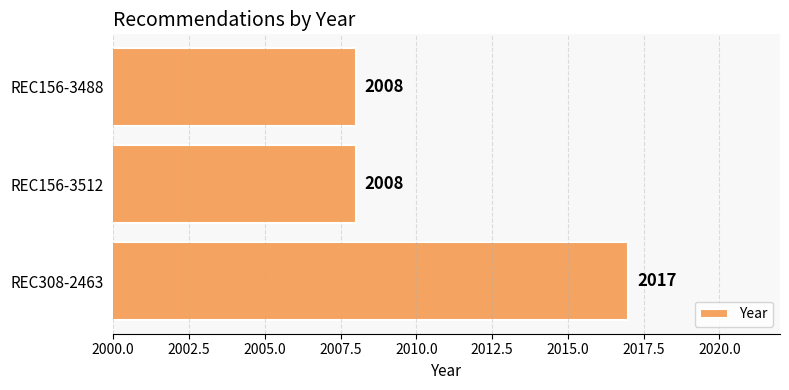

Does the chart contain any negative values?

No